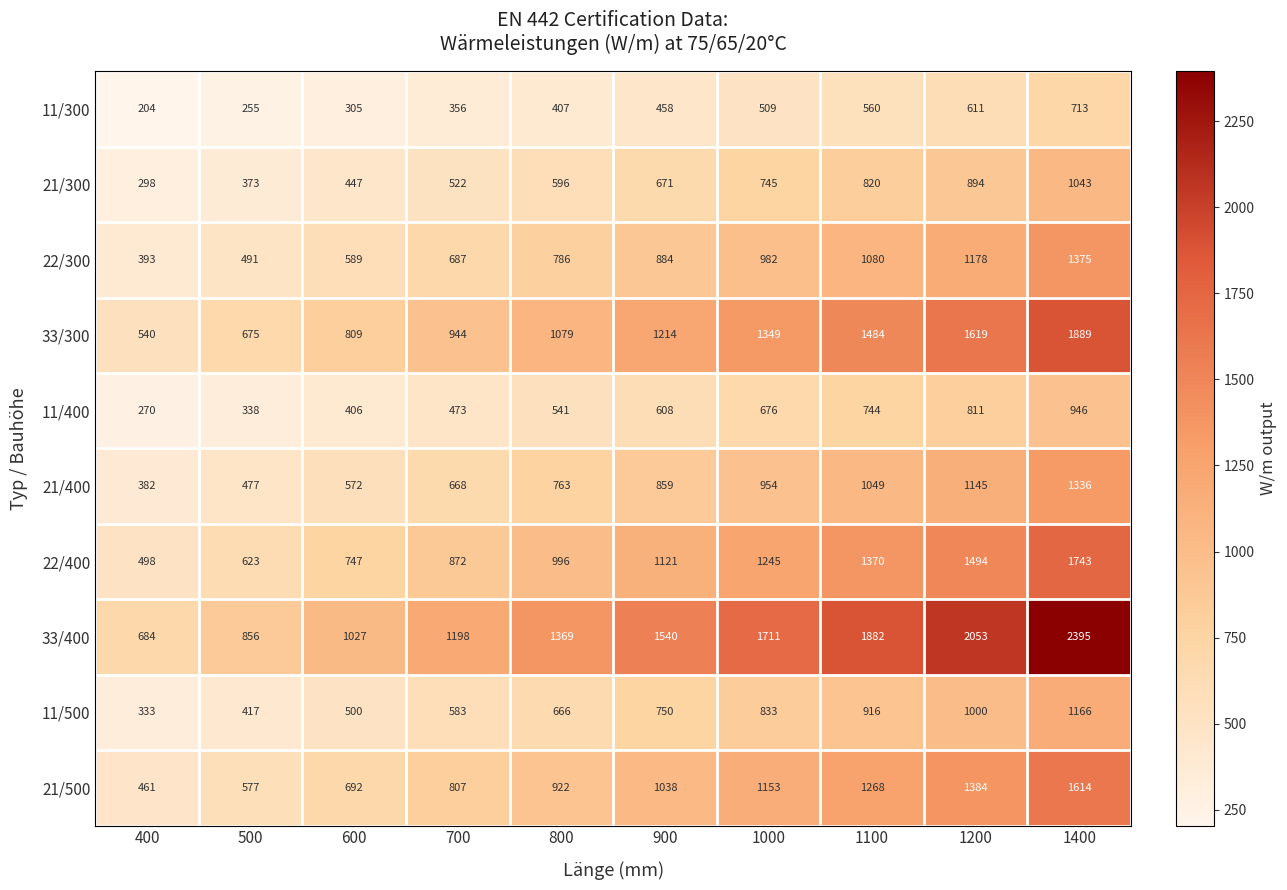

The 33/300 series shows 1349 at 1000. True or false?

True